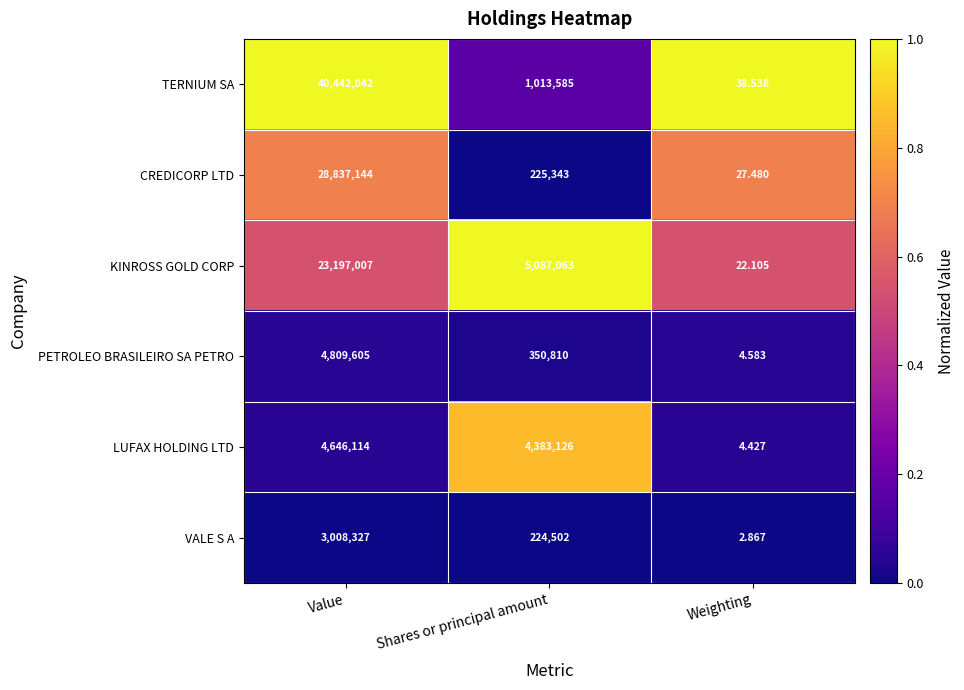

Which series has the widest spread of values?

TERNIUM SA